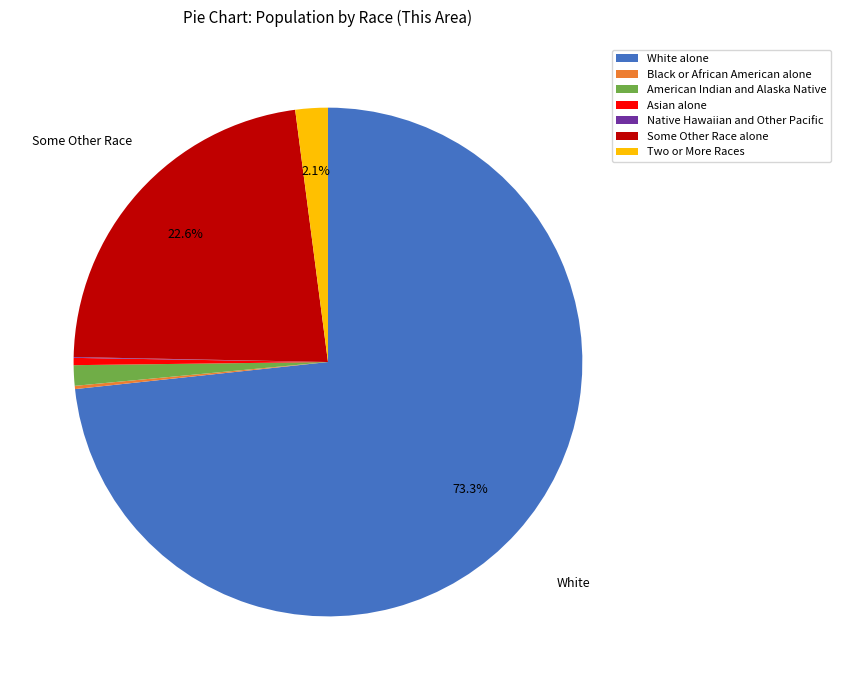

Combined, do American Indian and Alaska Native and White alone account for over 50%?

Yes